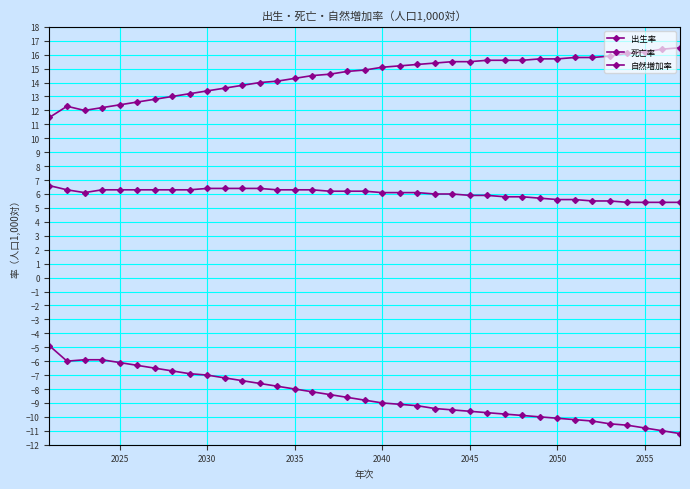

Reading left to right, what are all the values shown in this chart?

出生率: 6.6	6.3	6.1	6.3	6.3	6.3	6.3	6.3	6.3	6.4	6.4	6.4	6.4	6.3	6.3	6.3	6.2	6.2	6.2	6.1	6.1	6.1	6.0	6.0	5.9	5.9	5.8	5.8	5.7	5.6	5.6	5.5	5.5	5.4	5.4	5.4	5.4
死亡率: 11.5	12.3	12.0	12.2	12.4	12.6	12.8	13.0	13.2	13.4	13.6	13.8	14.0	14.1	14.3	14.5	14.6	14.8	14.9	15.1	15.2	15.3	15.4	15.5	15.5	15.6	15.6	15.6	15.7	15.7	15.8	15.8	15.9	16.1	16.2	16.4	16.5
自然増加率: -4.9	-6.0	-5.9	-5.9	-6.1	-6.3	-6.5	-6.7	-6.9	-7.0	-7.2	-7.4	-7.6	-7.8	-8.0	-8.2	-8.4	-8.6	-8.8	-9.0	-9.1	-9.2	-9.4	-9.5	-9.6	-9.7	-9.8	-9.9	-10.0	-10.1	-10.2	-10.3	-10.5	-10.6	-10.8	-11.0	-11.2